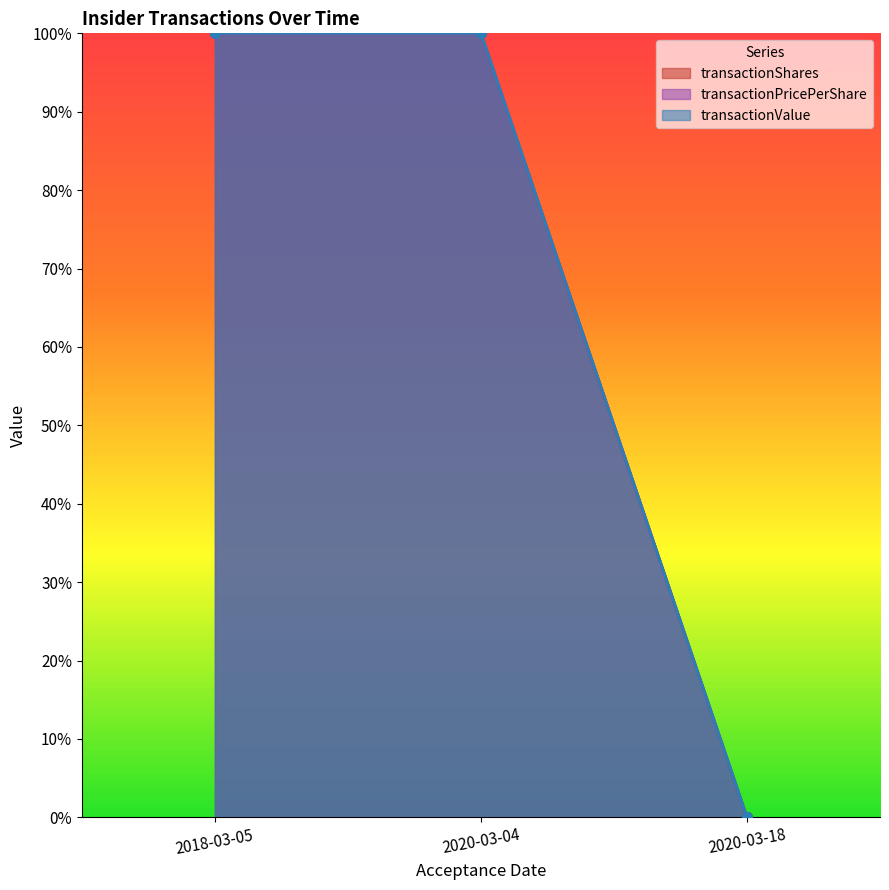

Is the value of transactionPricePerShare at 2020-03-18 greater than the value of transactionShares at 2018-03-05?

No